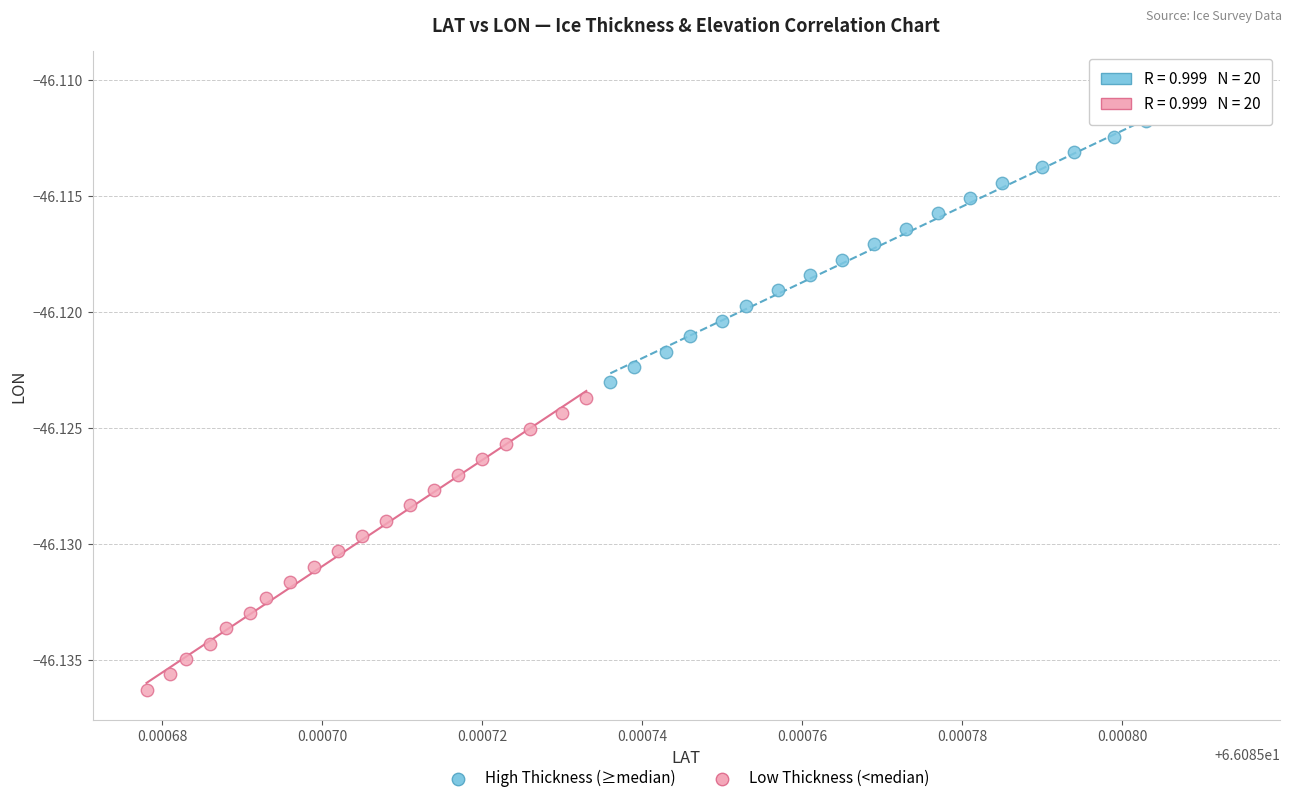

What are all the series names shown in the legend?

High Thickness (≥median), Low Thickness (<median)